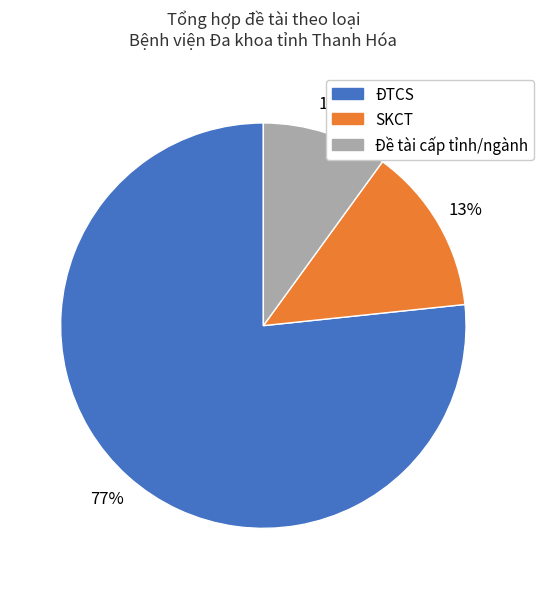

Which category has the smallest portion of the pie?

Đề tài cấp tỉnh/ngành